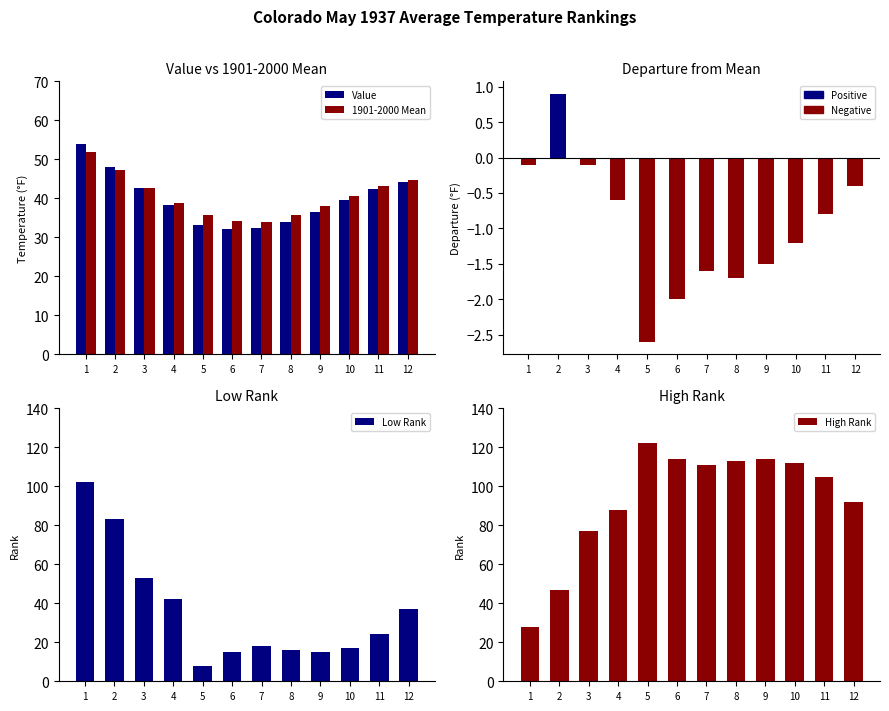

Where is Value nearest to the value 43?

3